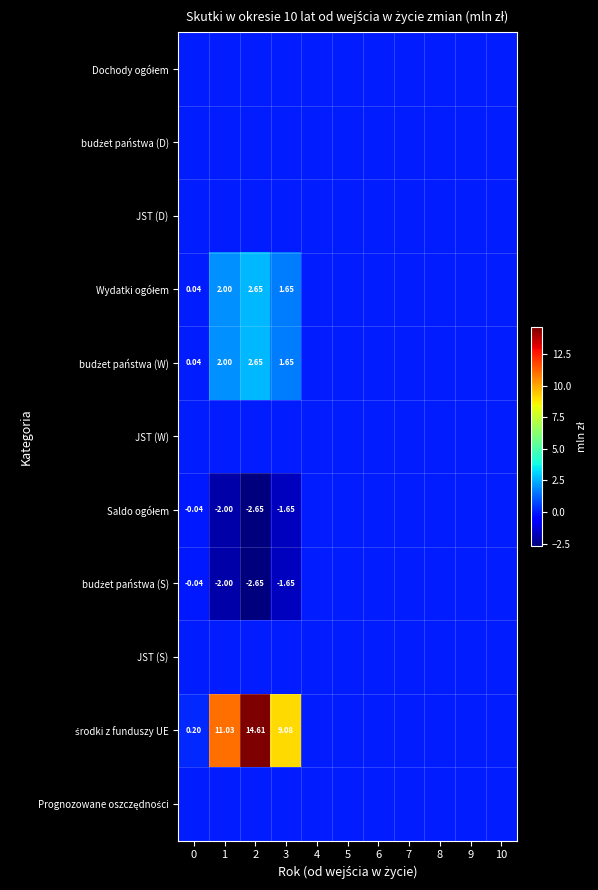

List the series in order of their peak value, highest first.

środki z funduszy UE, Wydatki ogółem, budżet państwa (W), Dochody ogółem, budżet państwa (D), JST (D), JST (W), Saldo ogółem, budżet państwa (S), JST (S), Prognozowane oszczędności